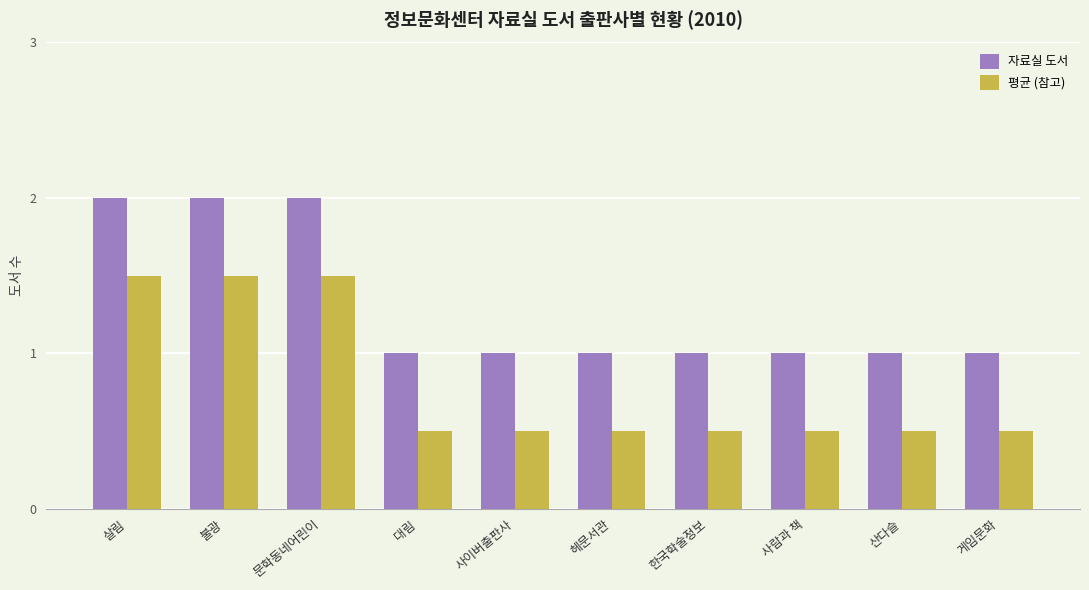

What is the label of the 3rd bar from the right?

사람과 책